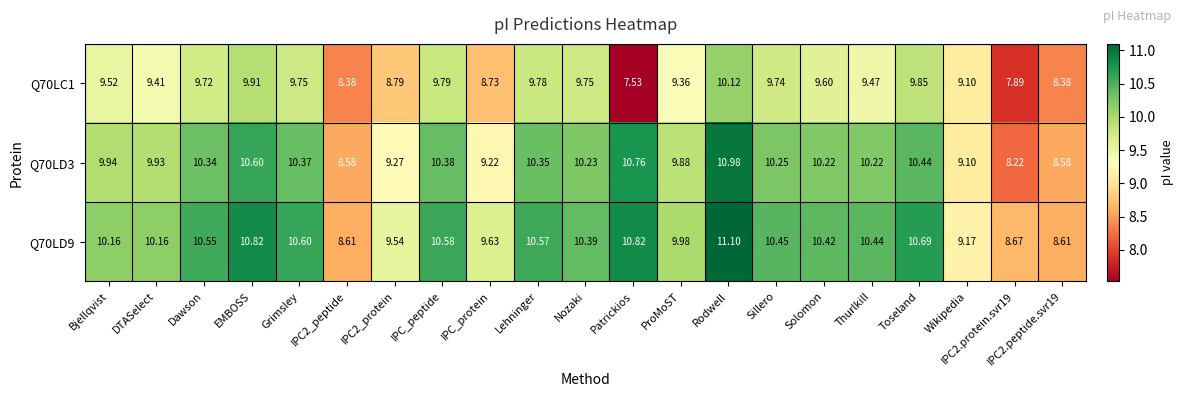

Which label corresponds to the smallest value in the chart?

Patrickios